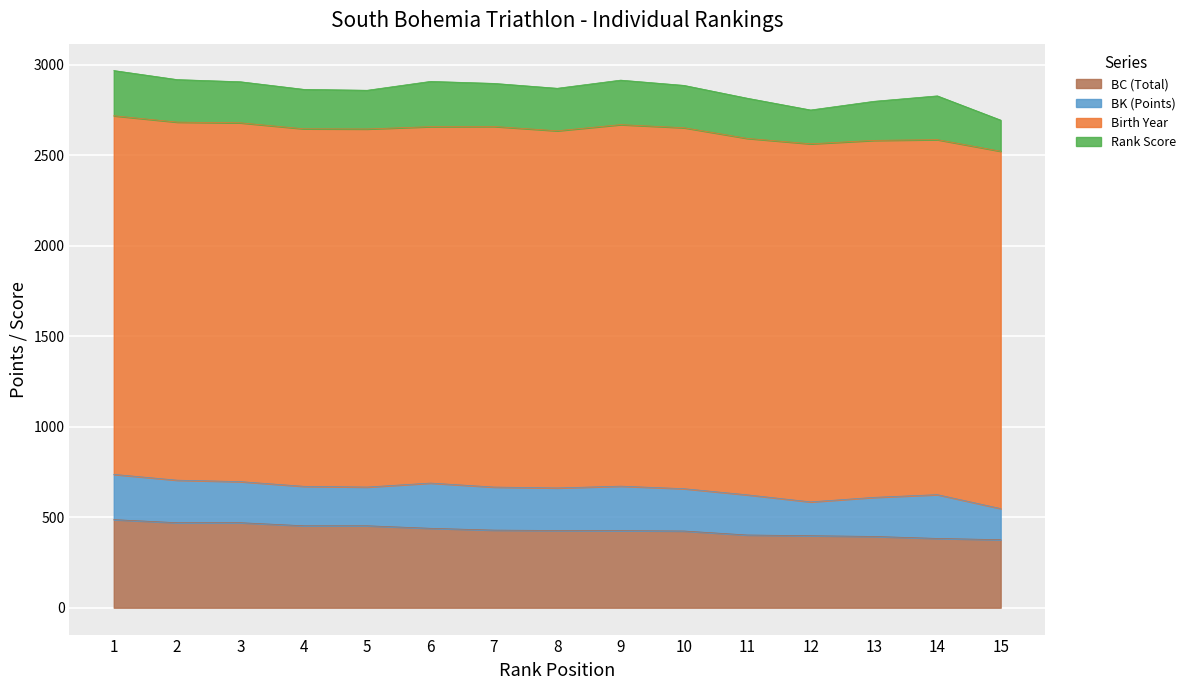

True or false: Rank Score has a value of 115 at 12.

False